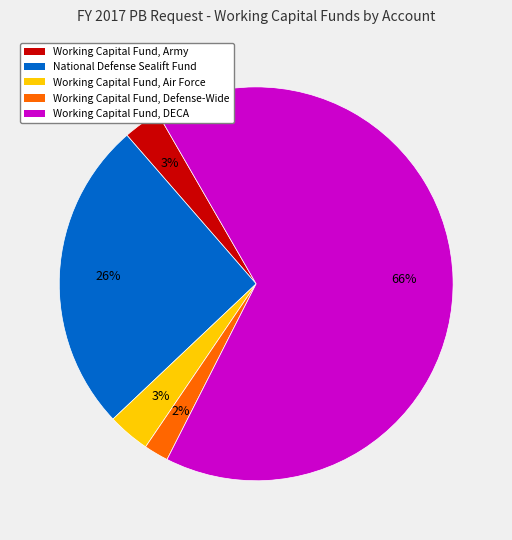

To the nearest percent, what portion does Working Capital Fund, Army represent?

3%